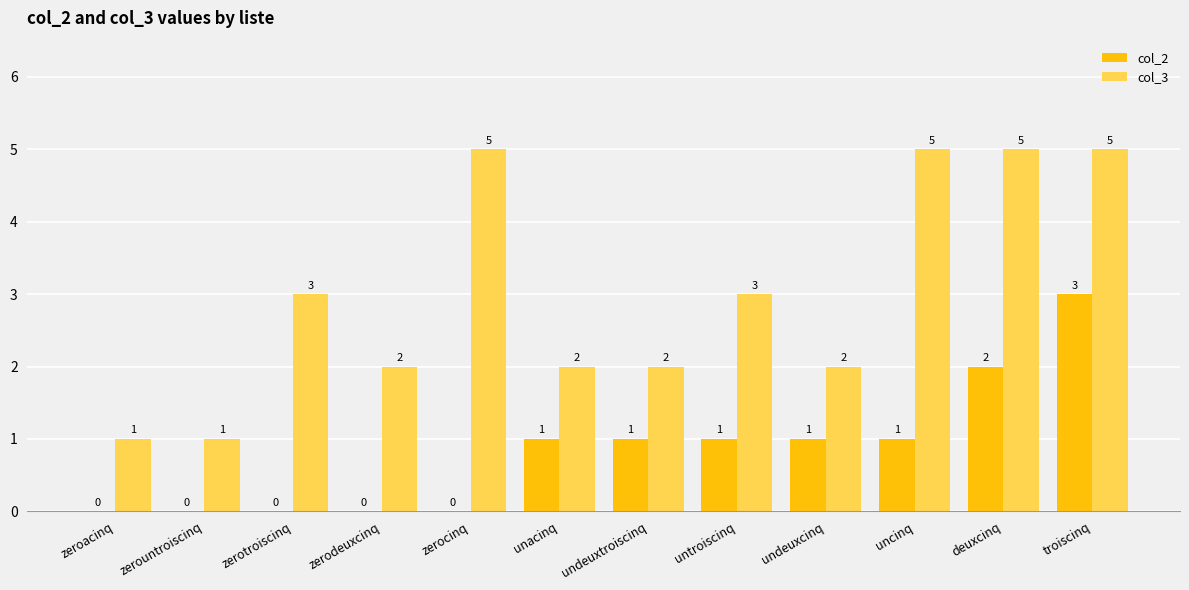

True or false: col_3 has a value of 2 at zerountroiscinq.

False